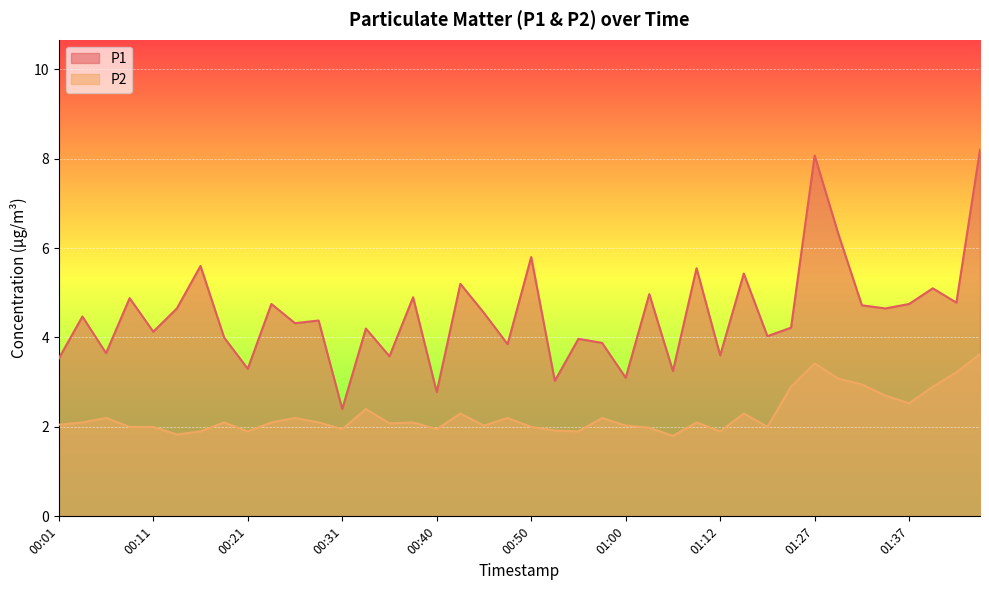

Reading left to right, list all the values displayed in this chart.

P1: 3.5	4.5	3.6	4.9	4.1	4.7	5.6	4.0	3.3	4.8	4.3	4.4	2.4	4.2	3.6	4.9	2.8	5.2	4.5	3.9	5.8	3.0	4.0	3.9	3.1	5.0	3.2	5.5	3.6	5.4	4.0	4.2	8.1	6.3	4.7	4.7	4.8	5.1	4.8	8.2
P2: 2.0	2.1	2.2	2.0	2.0	1.8	1.9	2.1	1.9	2.1	2.2	2.1	1.9	2.4	2.1	2.1	1.9	2.3	2.0	2.2	2.0	1.9	1.9	2.2	2.0	2.0	1.8	2.1	1.9	2.3	2.0	2.9	3.4	3.1	3.0	2.7	2.5	2.9	3.2	3.6